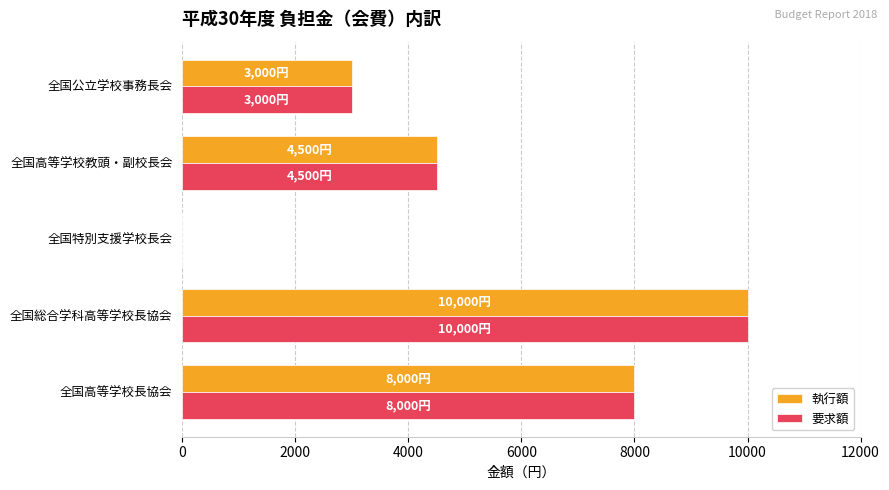

What are all the series names shown in the legend?

執行額, 要求額